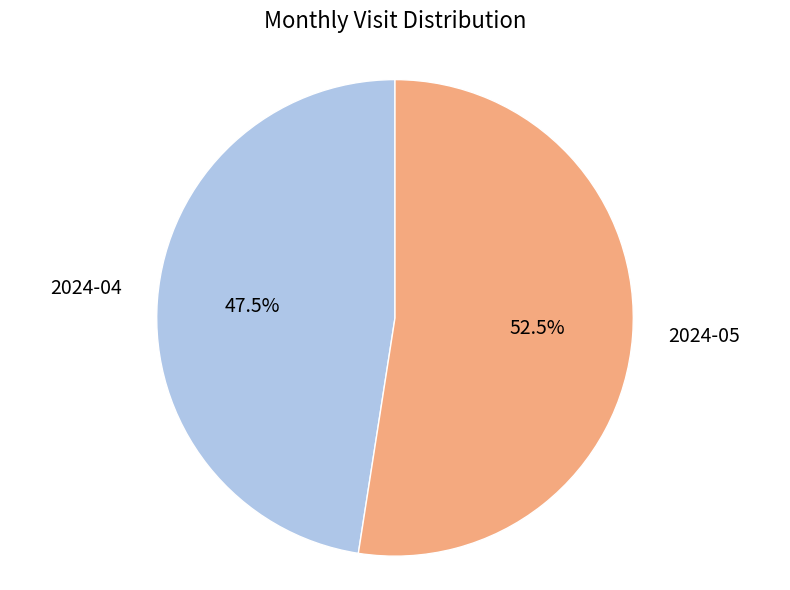

Is there a majority slice in this chart?

Yes